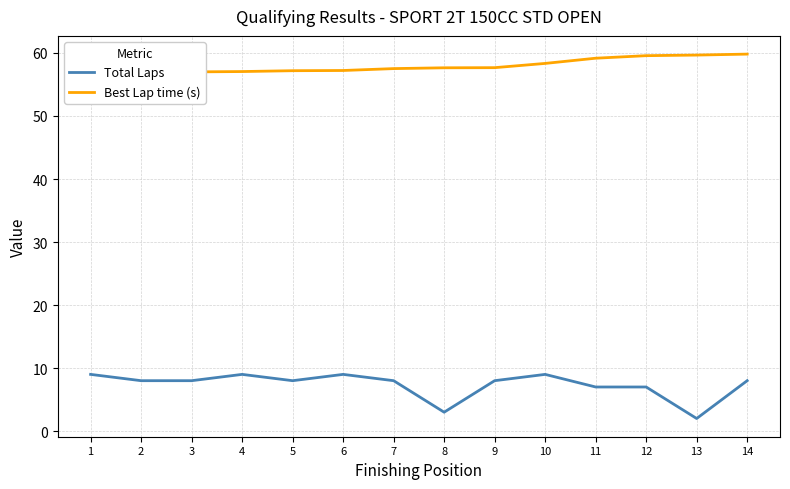

What is the difference between the Best Lap time (s) values at 6 and 7?

0.3